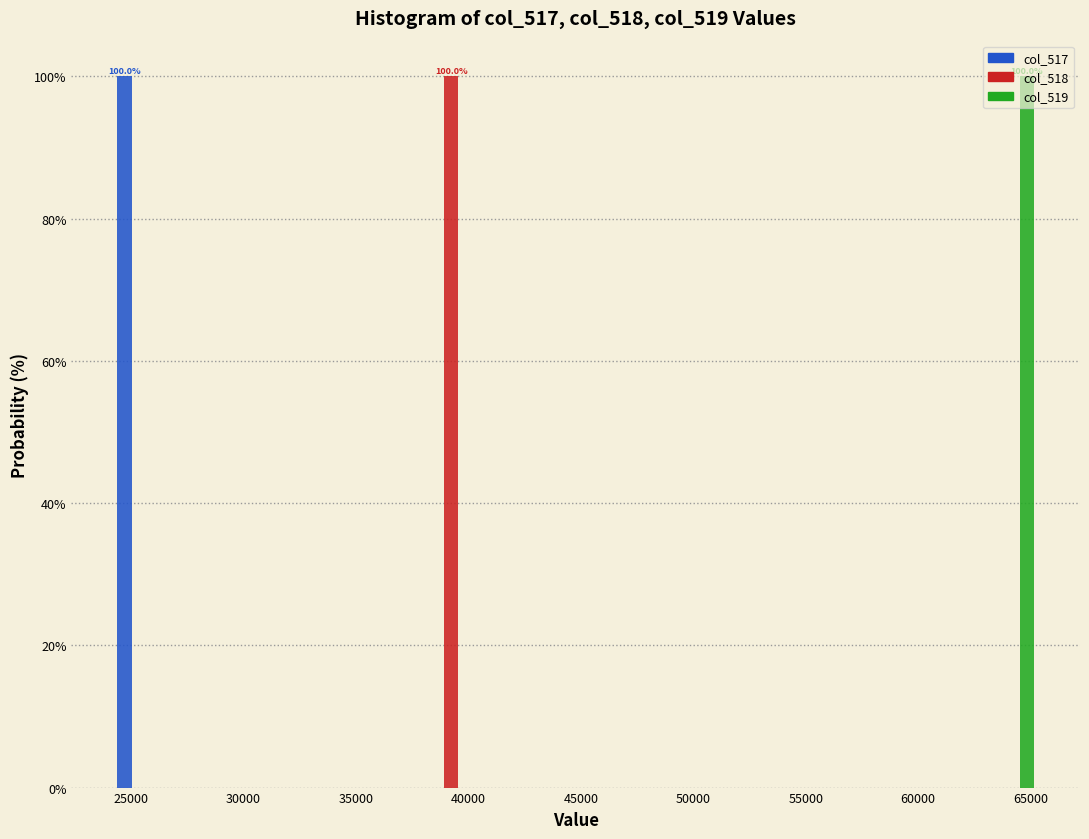

In the col_517 series, which range on the x-axis has the tallest bar?

24000 to 27000